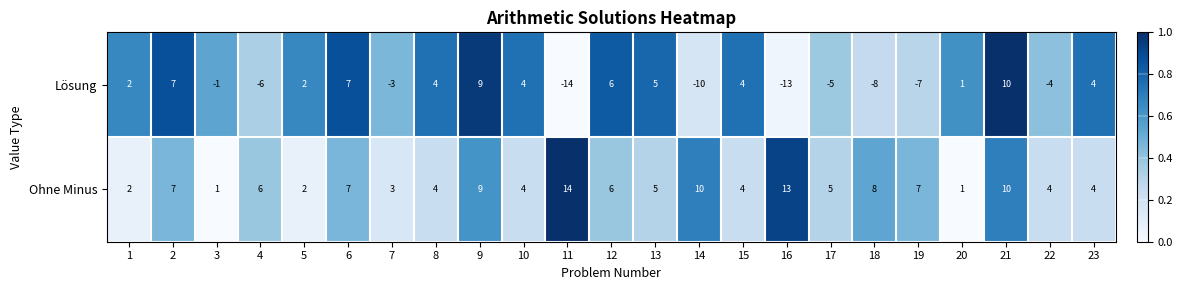

List the series in order of their peak value, highest first.

Ohne Minus, Lösung